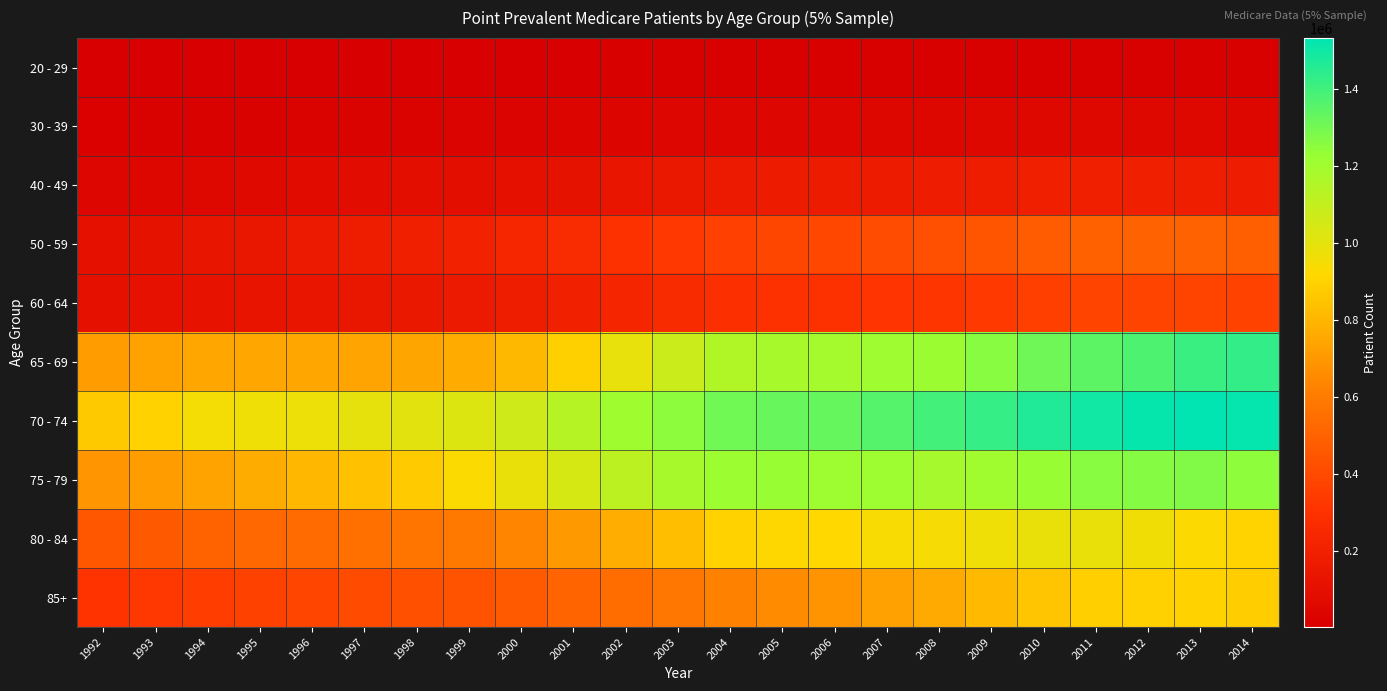

Which has a higher value, 2006 or 1996?

2006